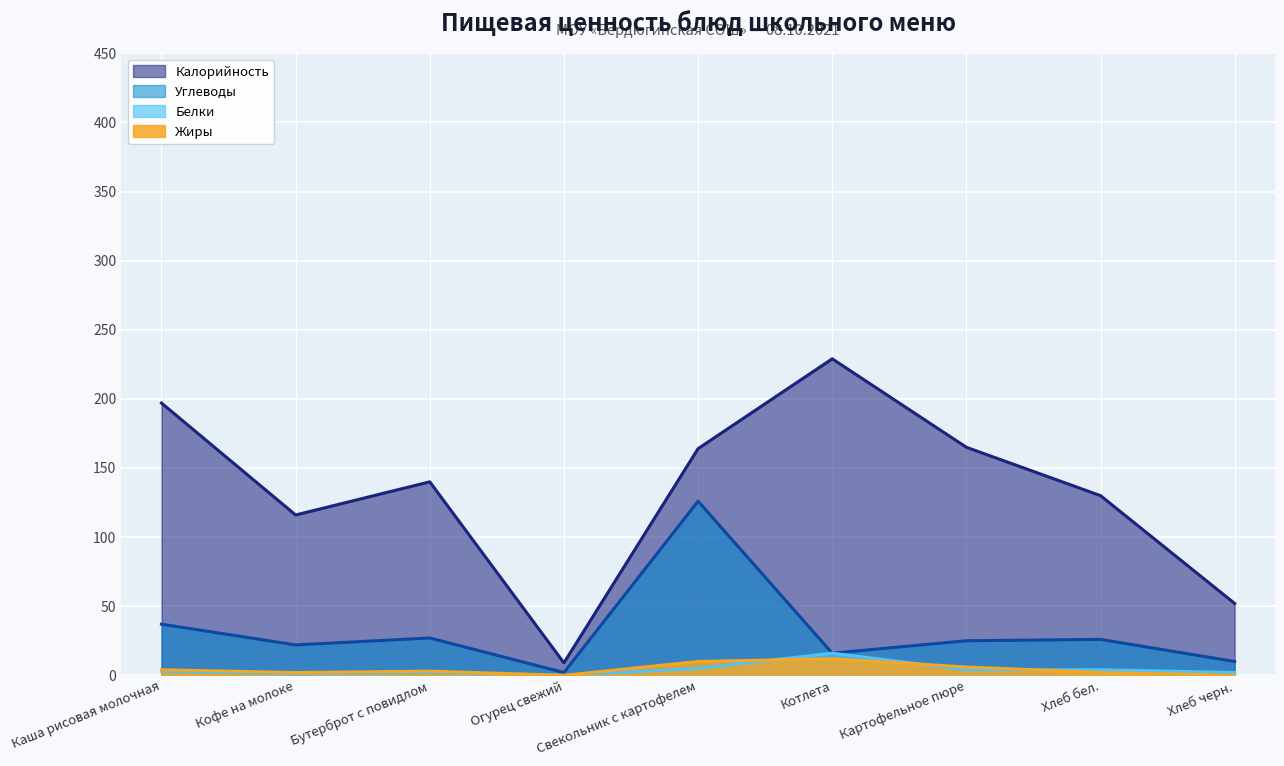

Count the number of data series in this chart.

4